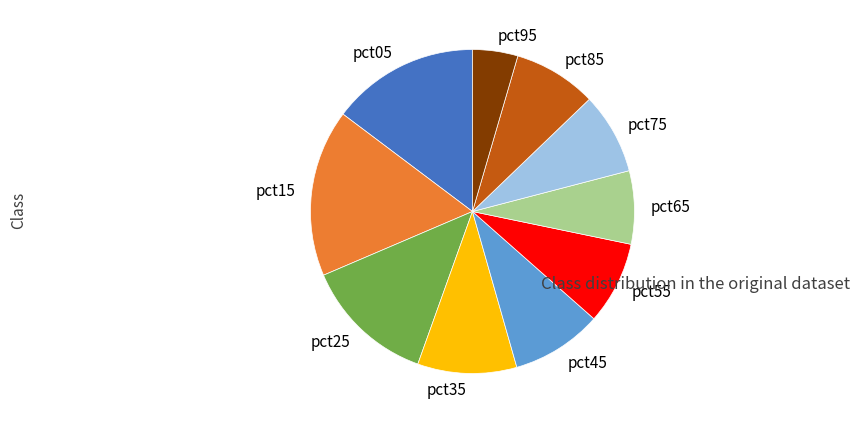

Combined, do pct75 and pct95 account for over 50%?

No